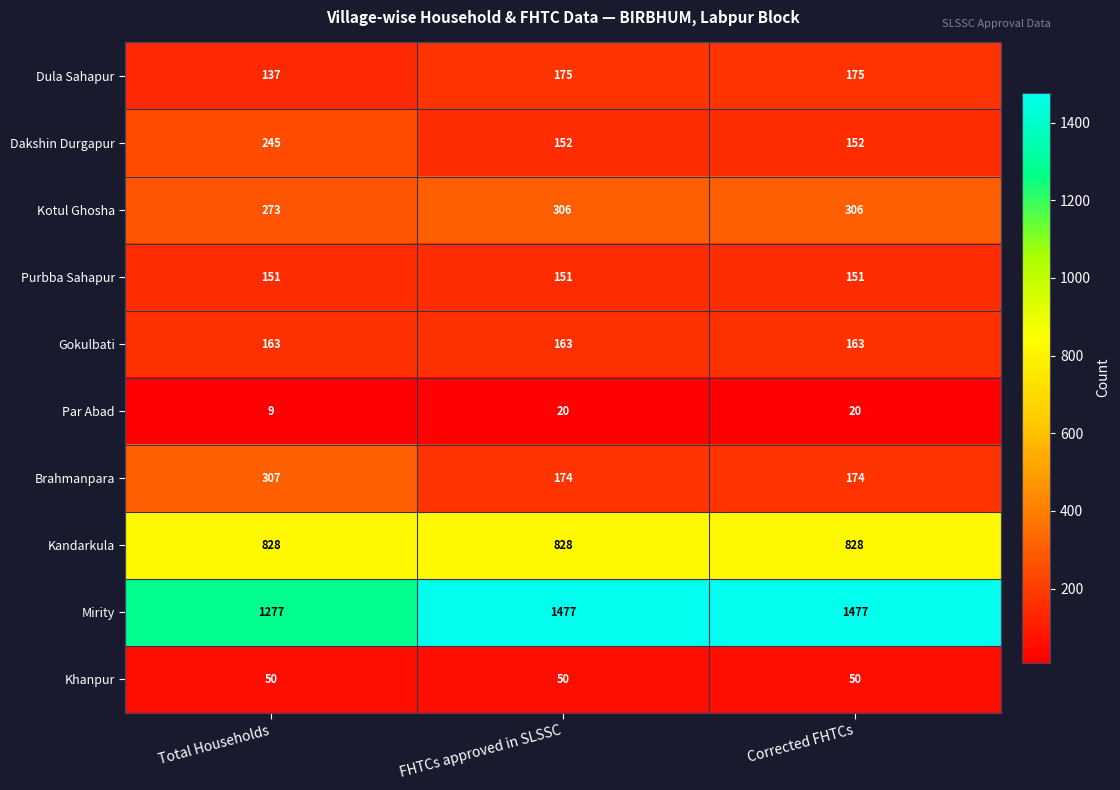

List the series in order of their peak value, highest first.

Mirity, Kandarkula, Brahmanpara, Kotul Ghosha, Dakshin Durgapur, Dula Sahapur, Gokulbati, Purbba Sahapur, Khanpur, Par Abad